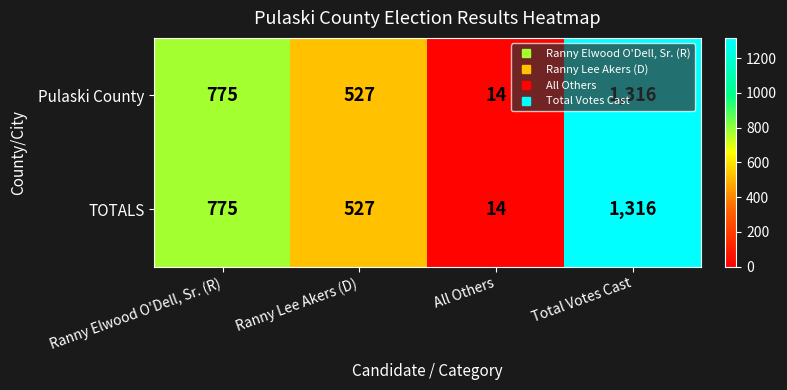

What is the maximum value shown in the chart?

1316